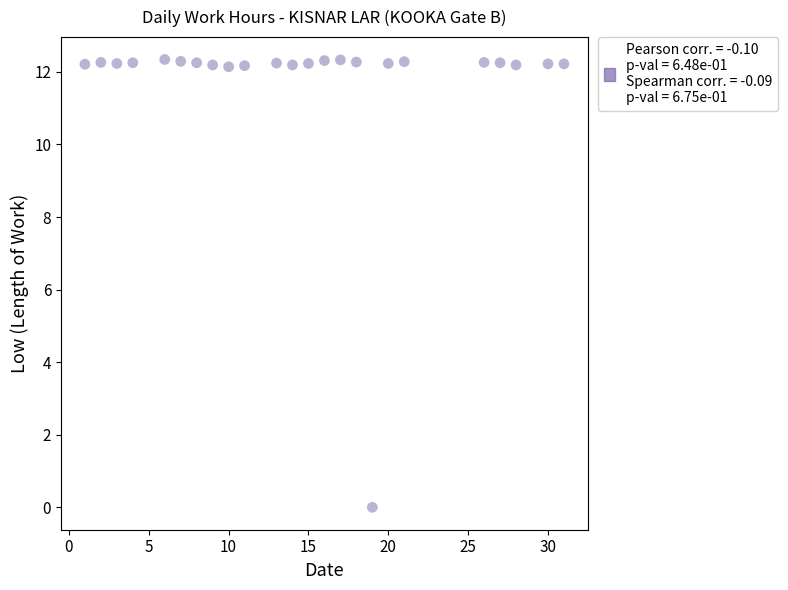

What is the range of X values (max minus min)?

30.0